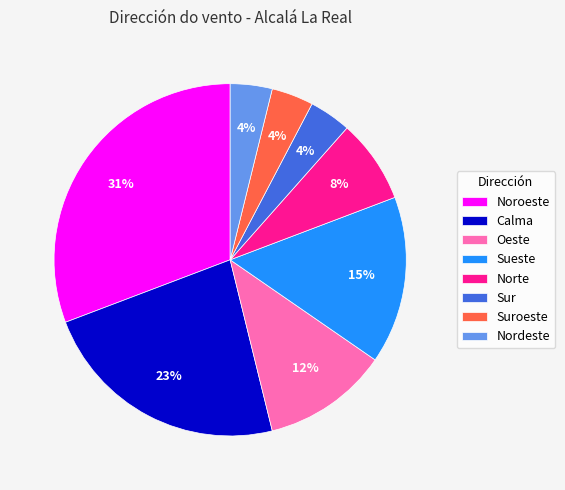

Does Sur represent more than half of the total?

No